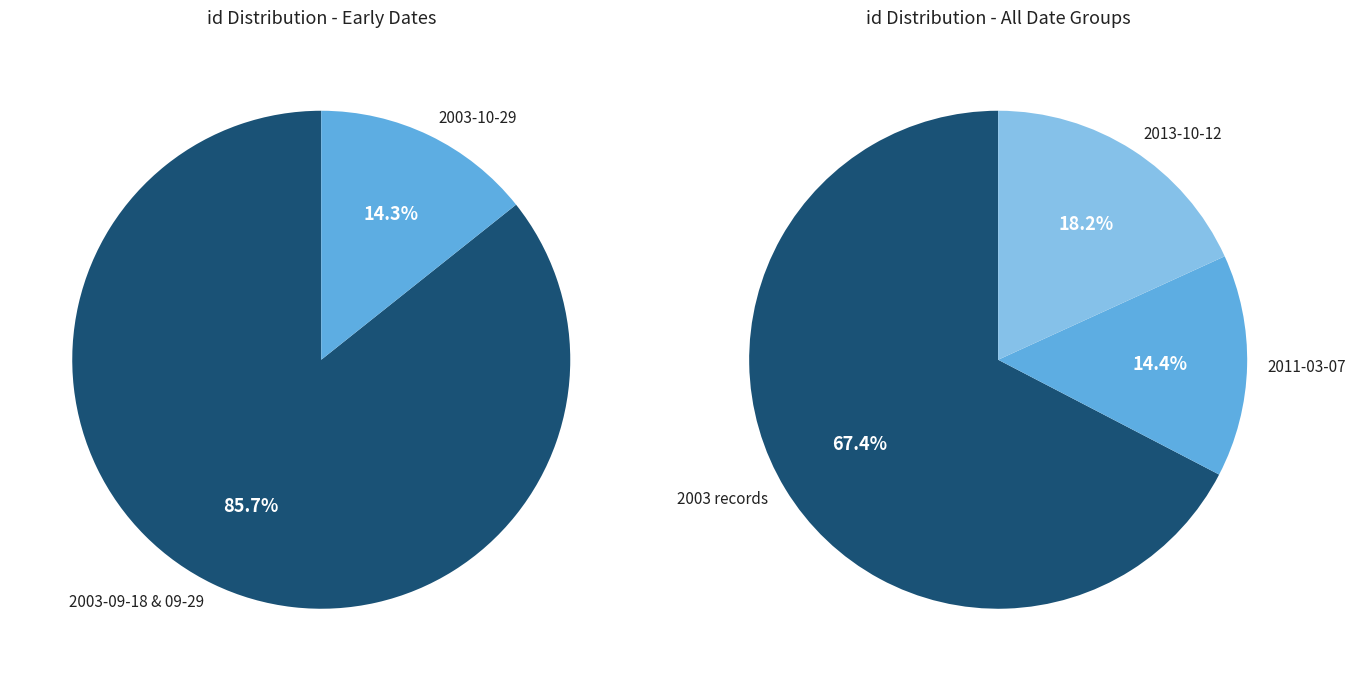

To the nearest percent, what is the combined percentage of 2011-03-07 and 2003-09-29?

24%